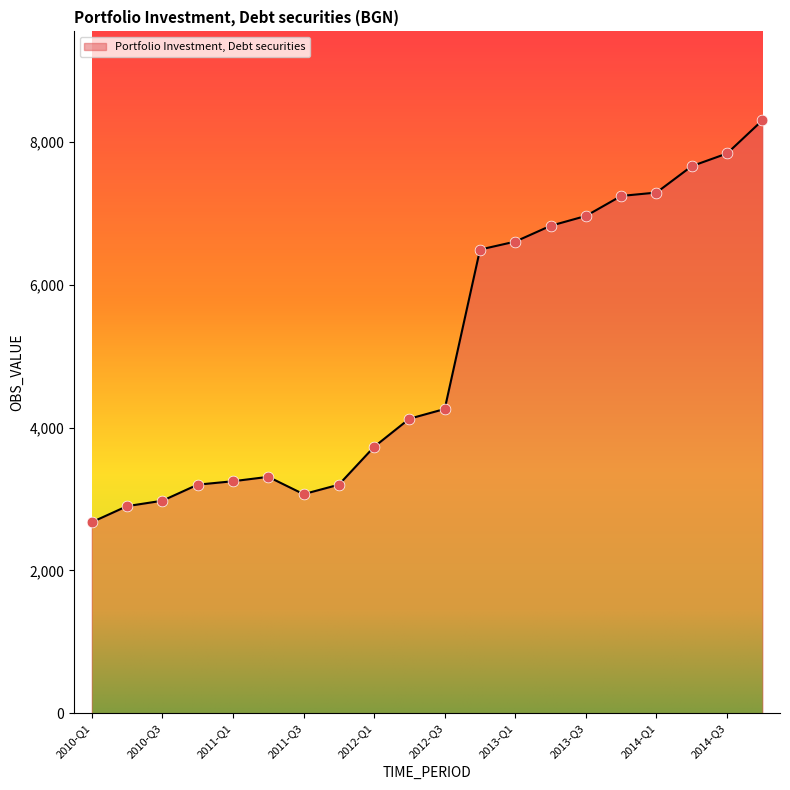

What is the difference between the maximum and minimum values?

5624.1